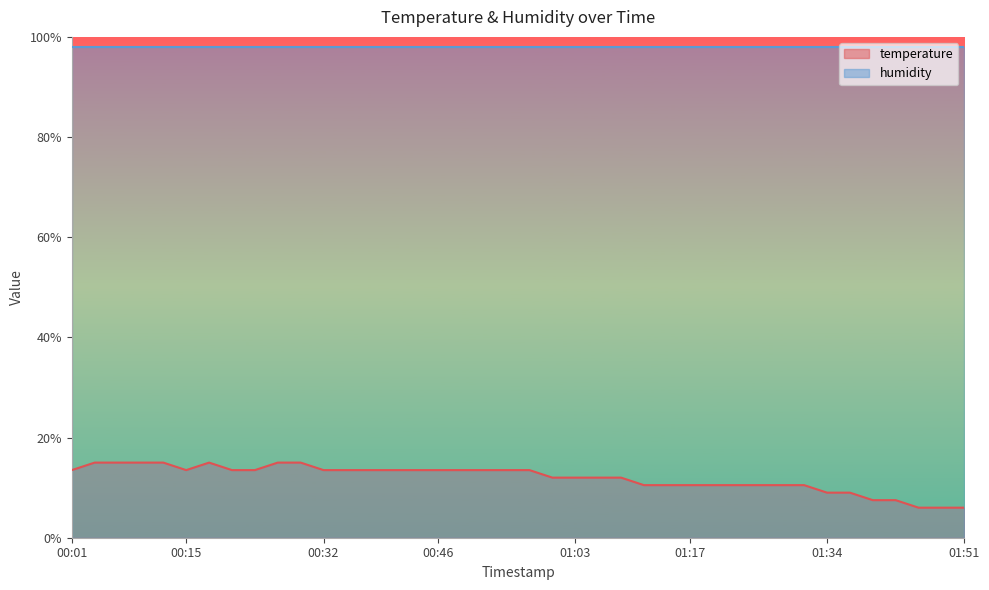

Where is the data nearest to the value 10?

01:11